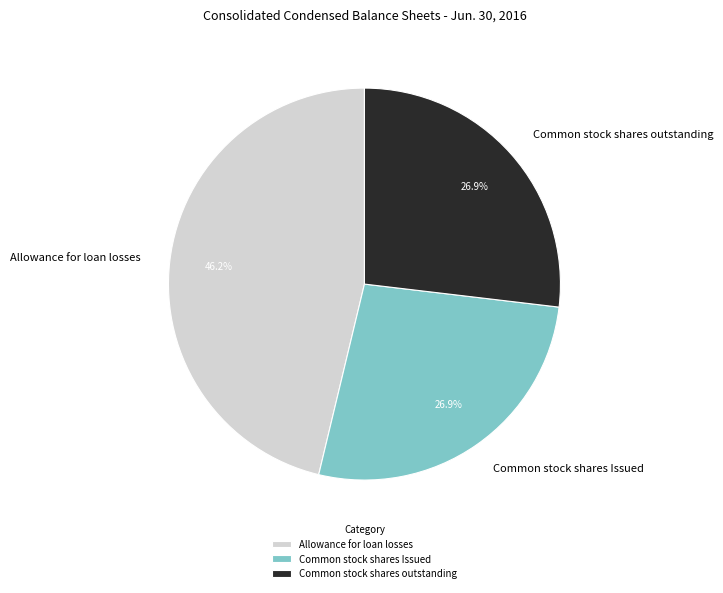

Is it true that Allowance for loan losses is 38% of the pie?

False